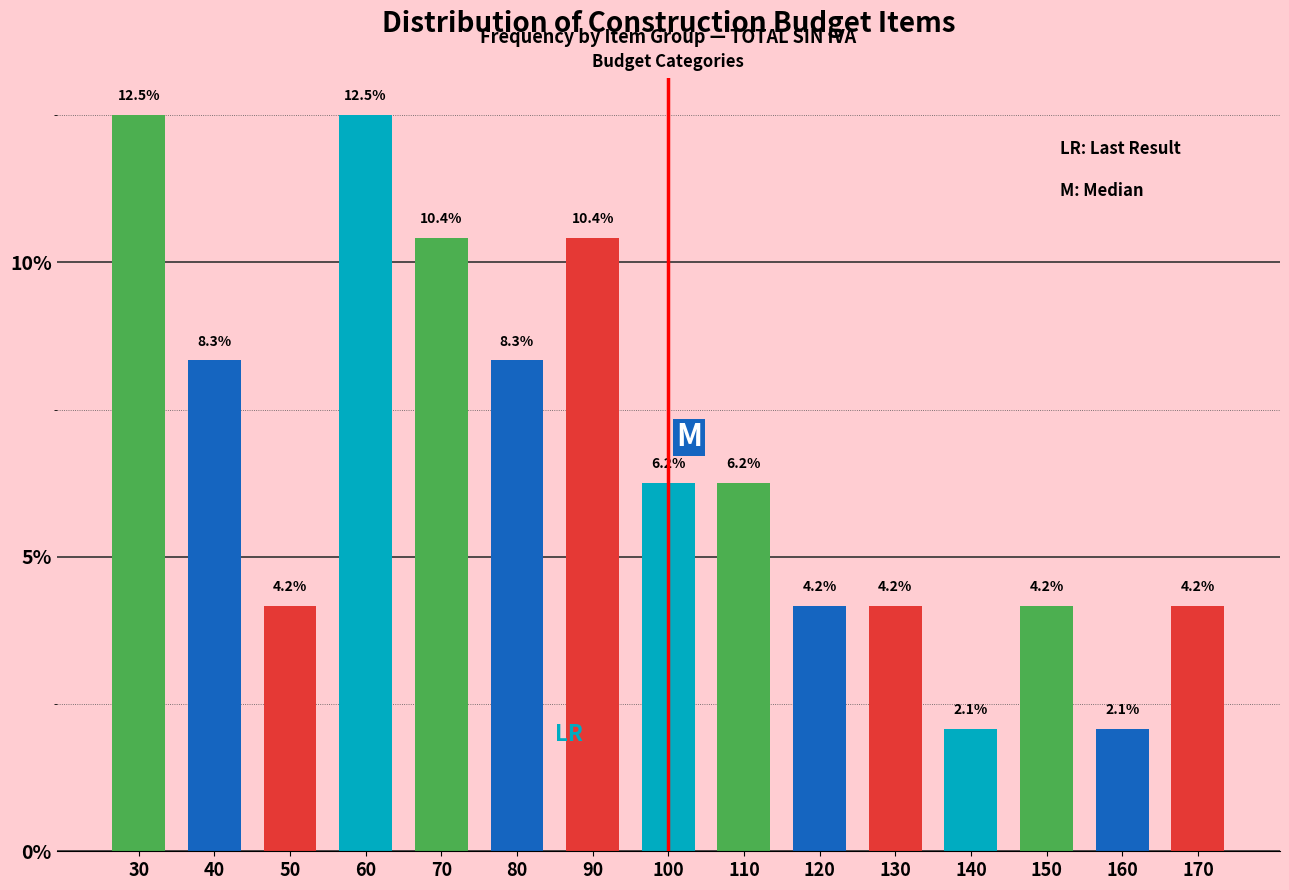

What is the change in value from 30 to 80?

-4.2